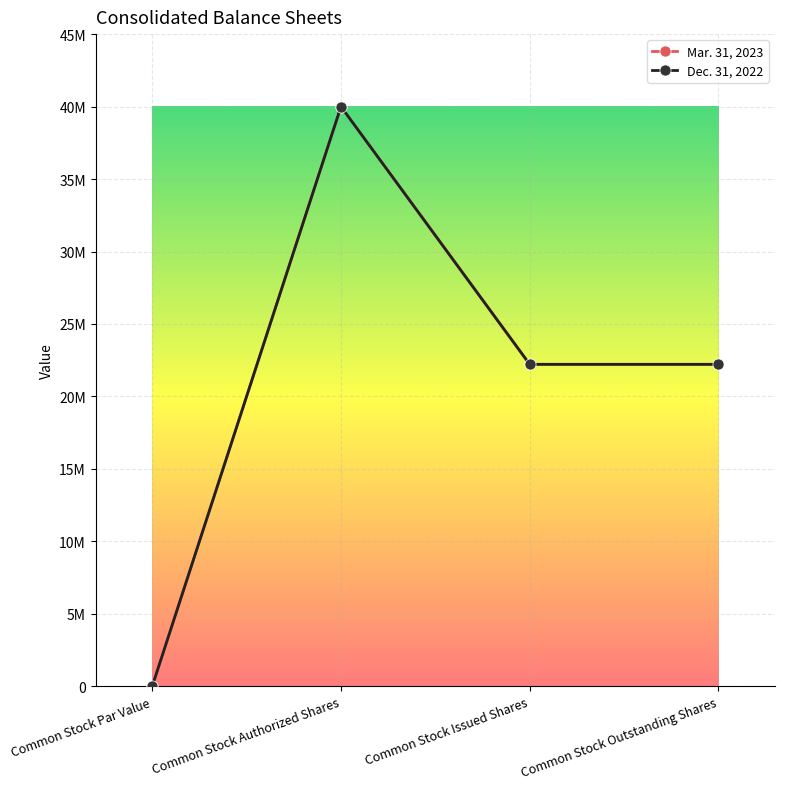

True or false: Dec. 31, 2022 has a value of 20306367 at Common Stock Par Value.

False